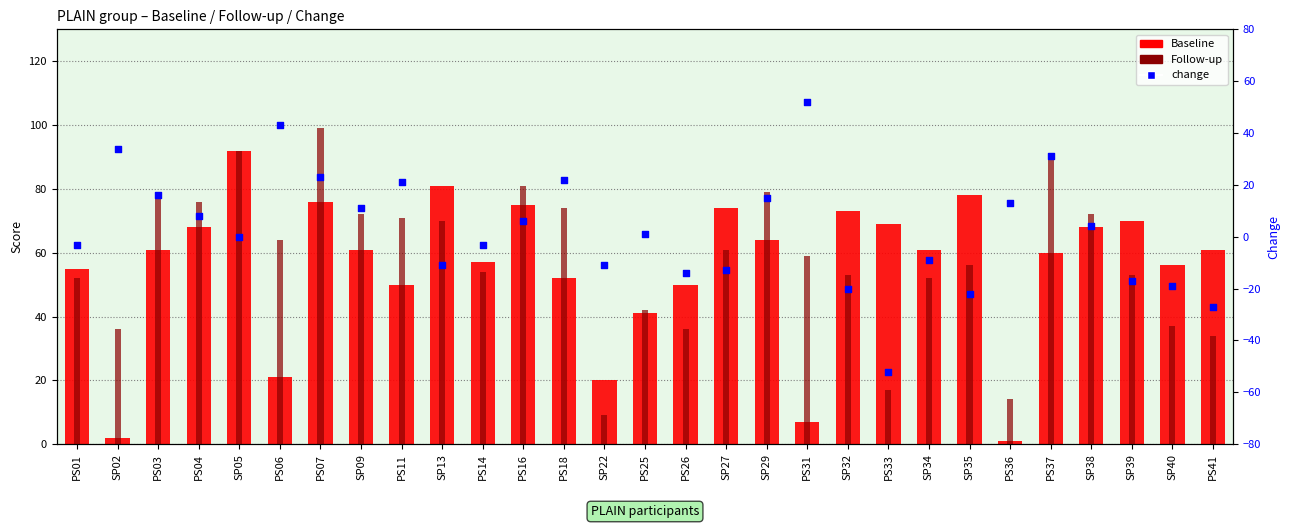

Which series has the widest spread of Y values?

change